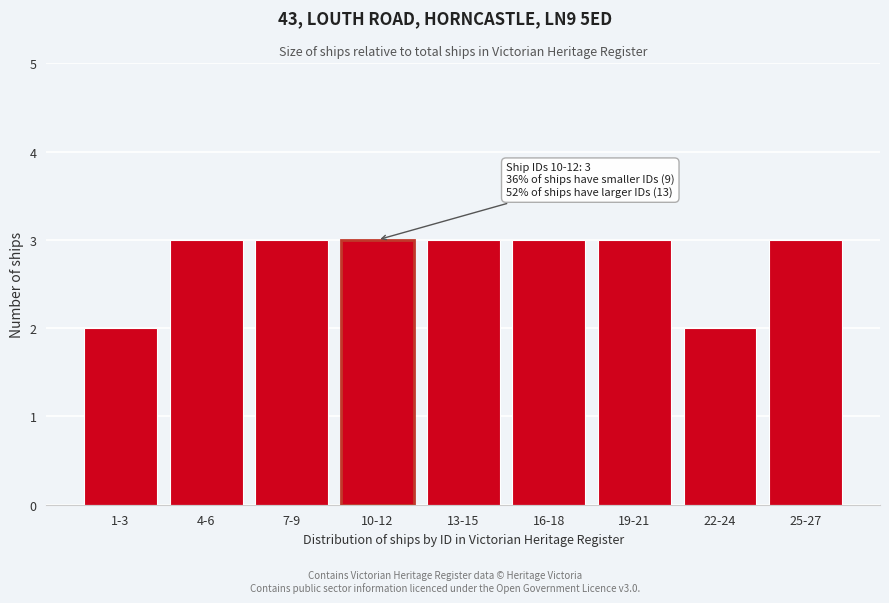

Reading left to right, list all the values displayed in this chart.

1-3=2	4-6=3	7-9=3	10-12=3	13-15=3	16-18=3	19-21=3	22-24=2	25-27=3